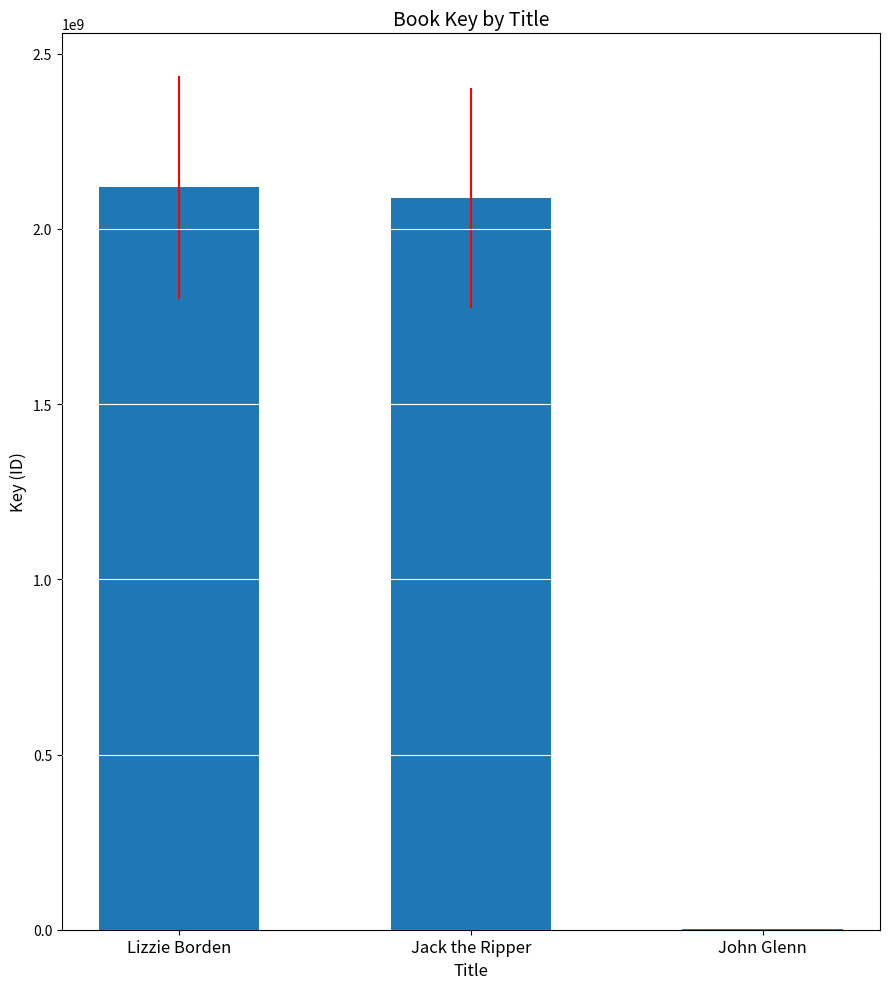

What is the sum of all values?

4208372565